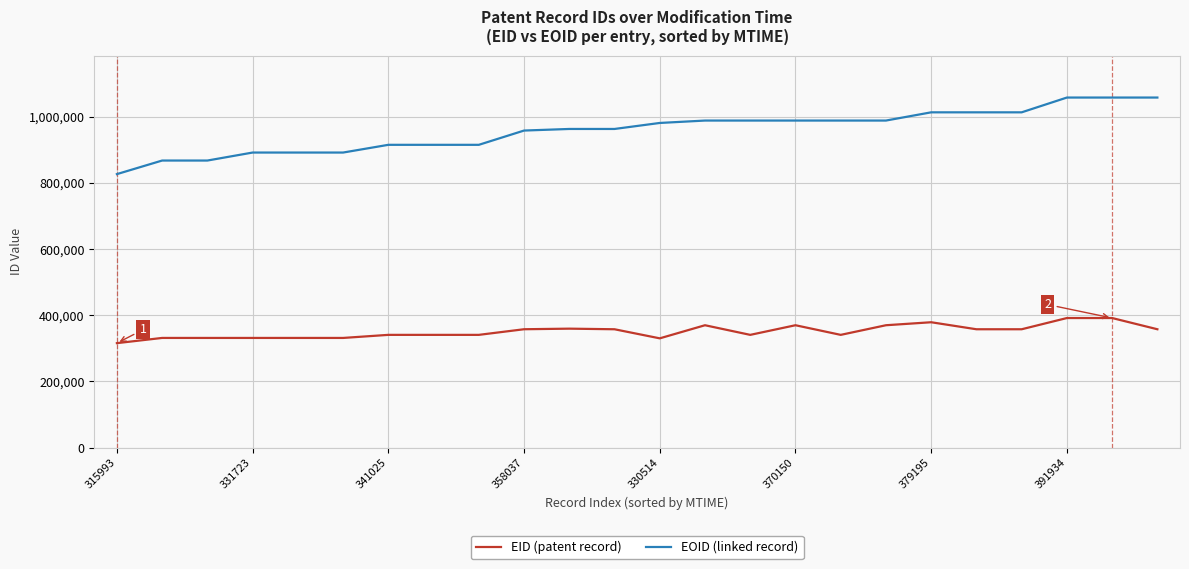

True or false: EOID (linked record) and EID (patent record) intersect in this chart.

False